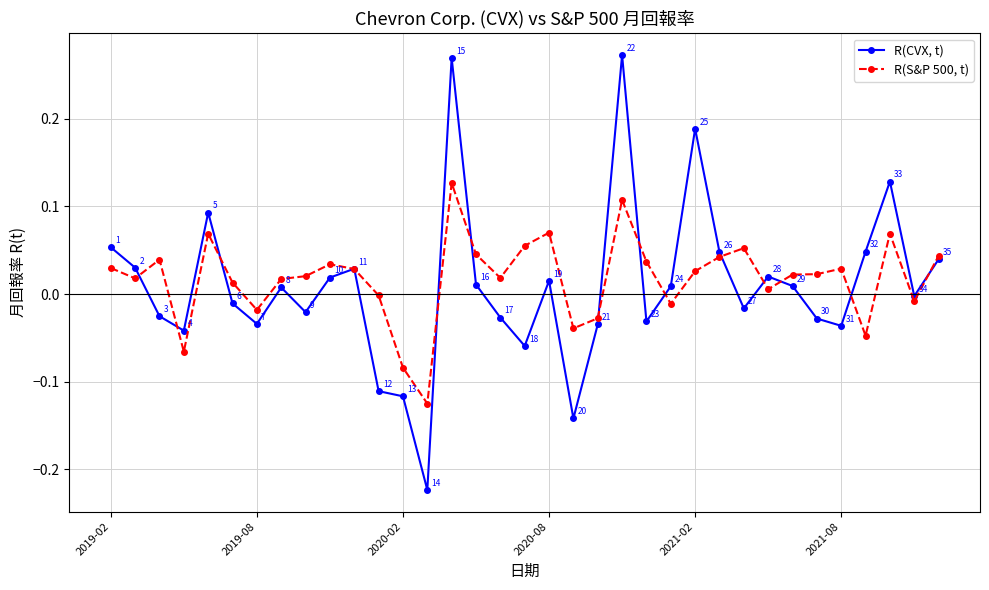

How many interior local valleys does the R(S&P 500, t) series have?

10